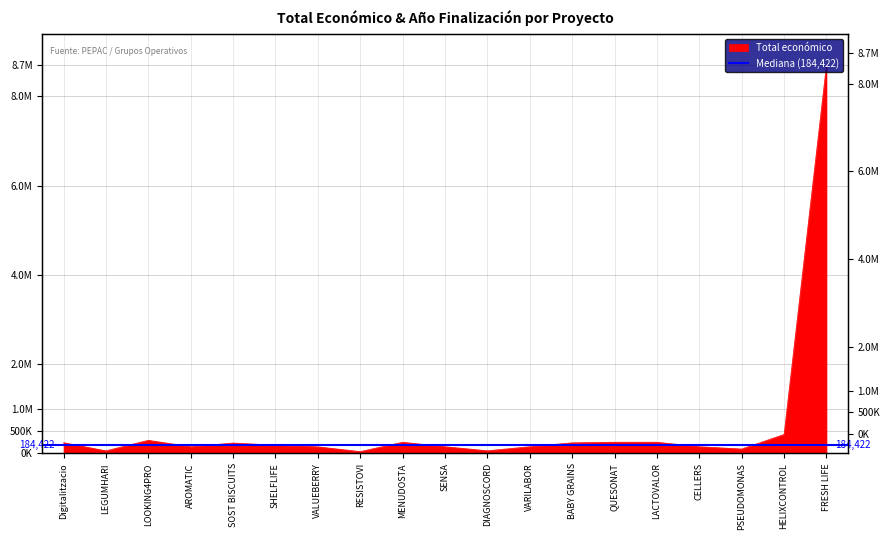

True or false: the data has more than 1 interior local peaks.

True